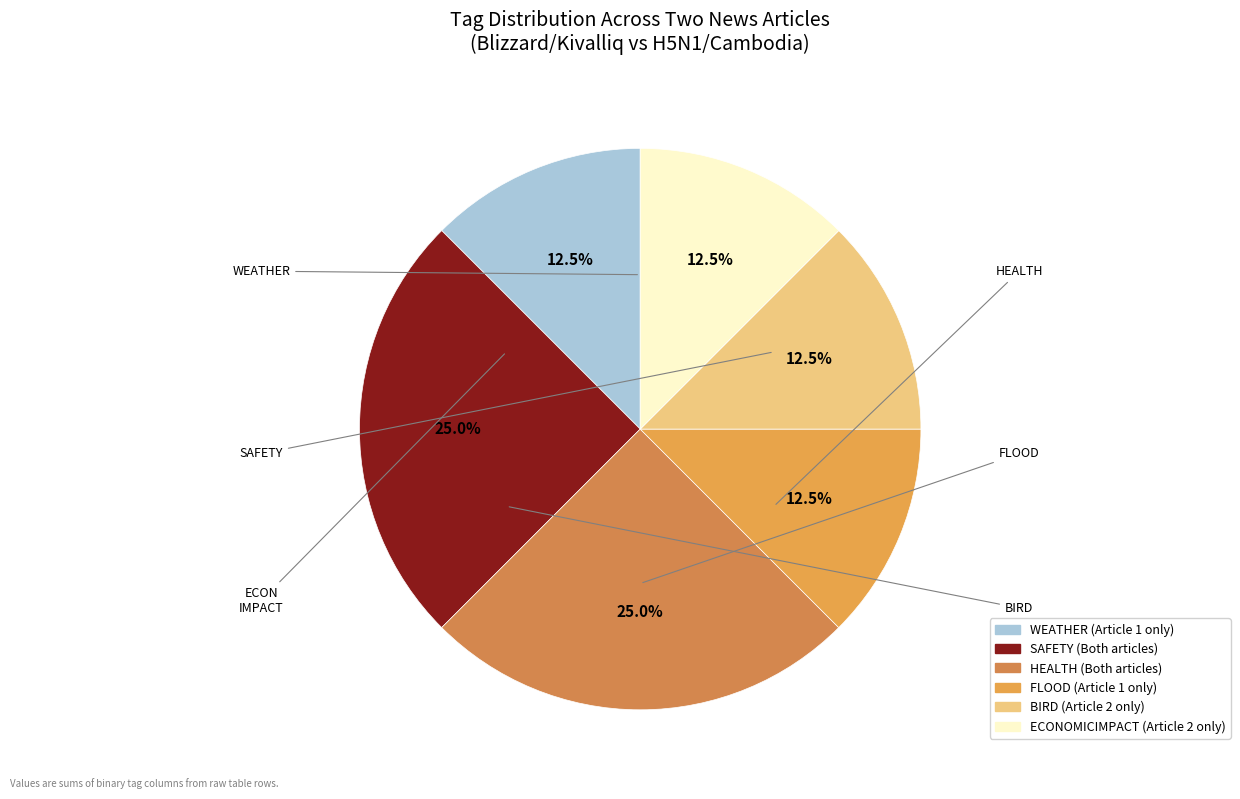

How many segments does this pie chart have?

6